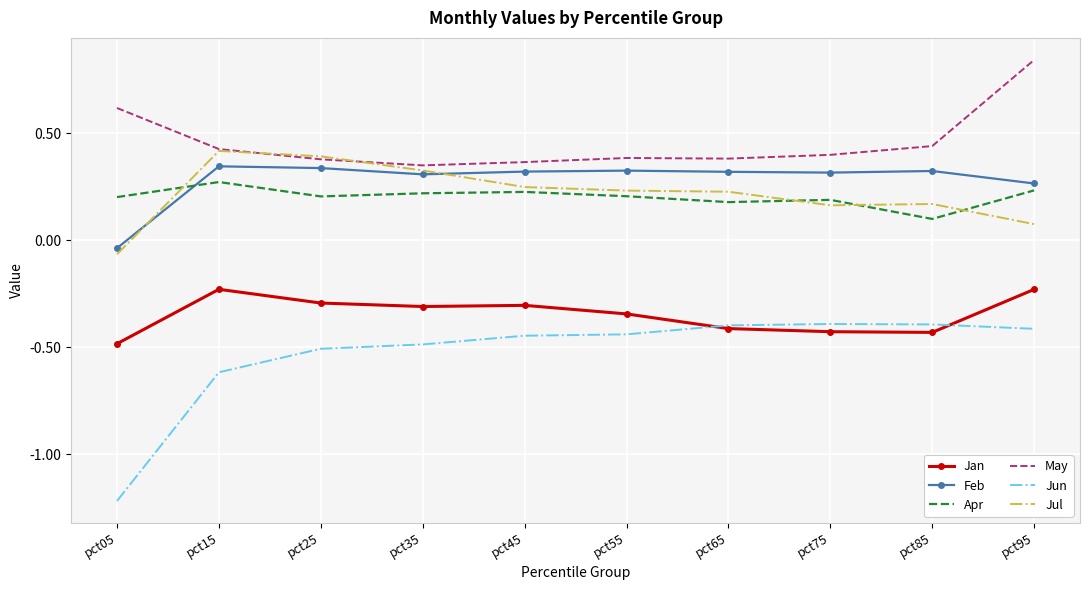

Which series has the largest total across all categories?

May